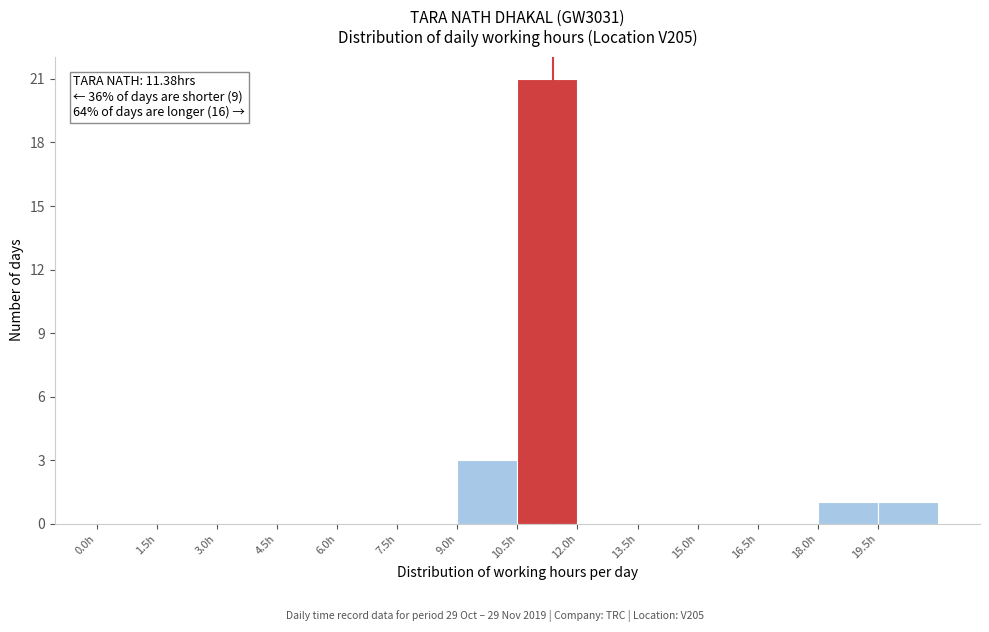

Over which range of the x-axis is the bar tallest?

10.5 to 12.0